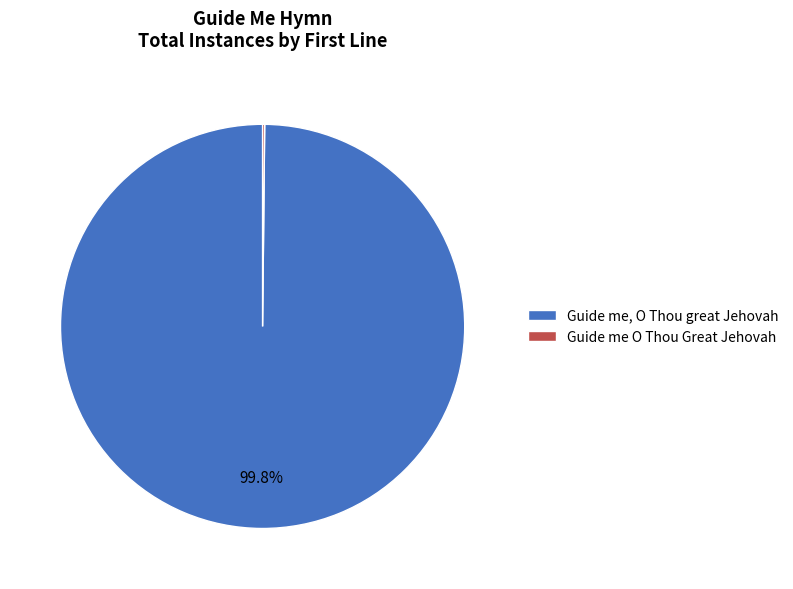

To the nearest percent, what is the difference between the largest and smallest slice percentages?

100%